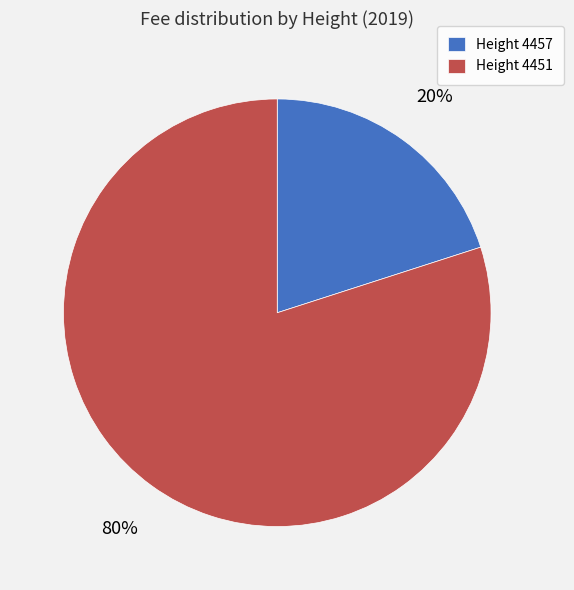

To the nearest percent, what is the average slice percentage?

50%